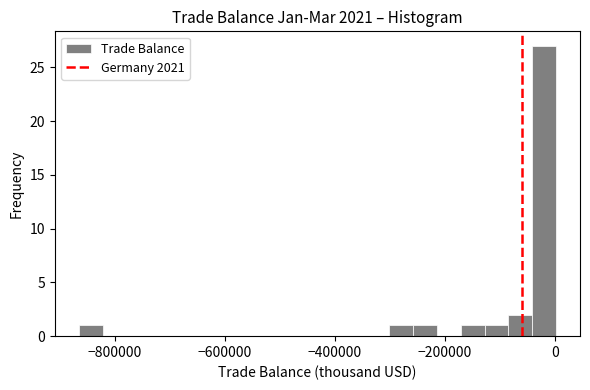

Around what value on the x-axis is the tallest bar? Give the approximate position of its centre, as read against the axis.

-20000